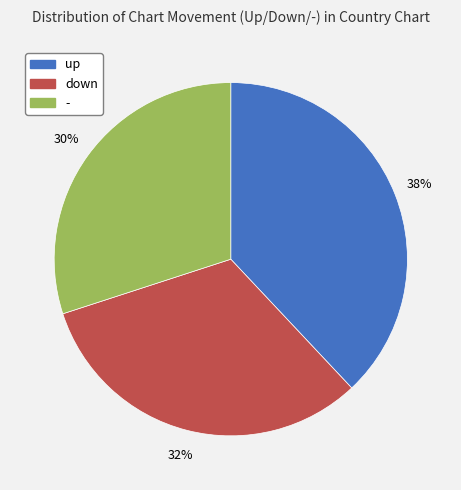

Approximately how many times larger is the value at - compared to down?

0.9